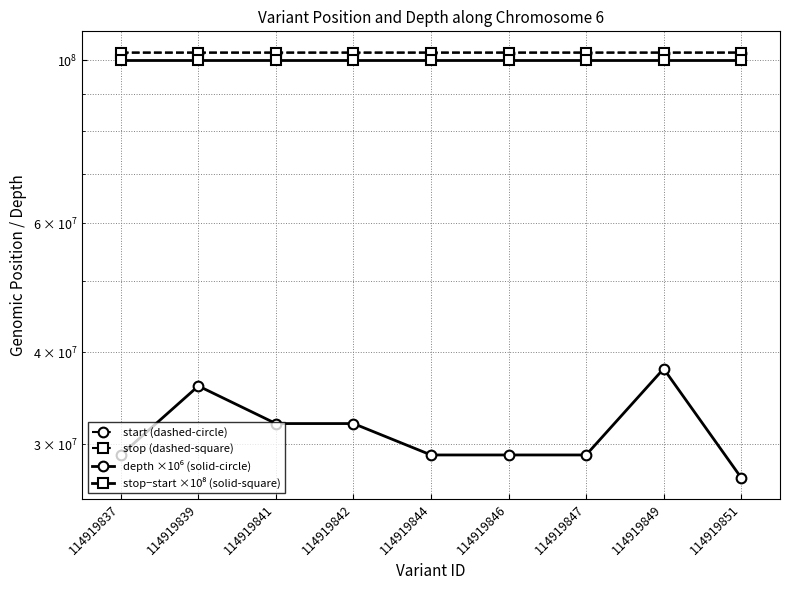

Which series has the widest spread of values?

depth ×10⁶ (solid-circle)